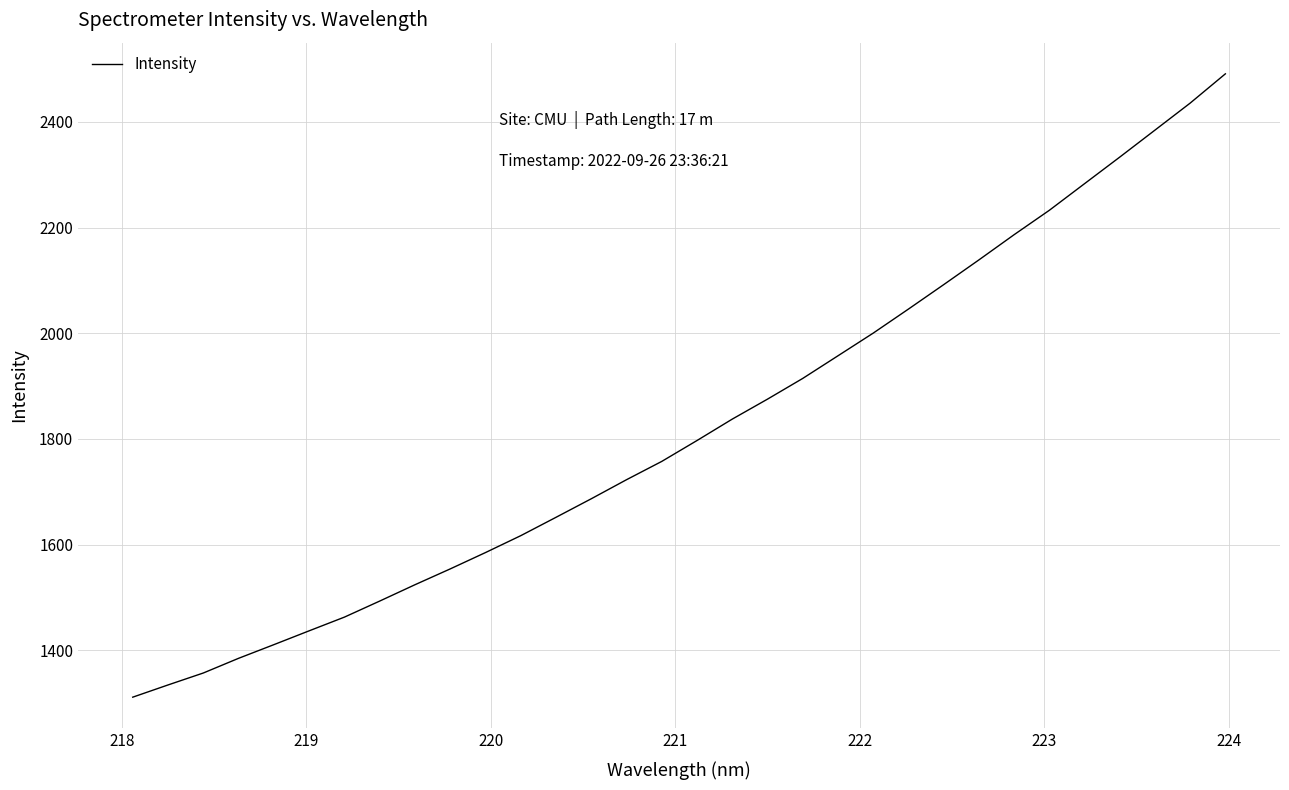

What is the smallest value displayed?

1311.1